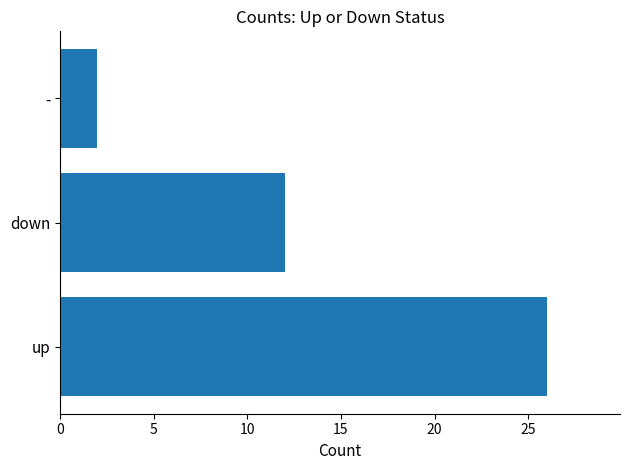

What is the greatest value displayed?

26